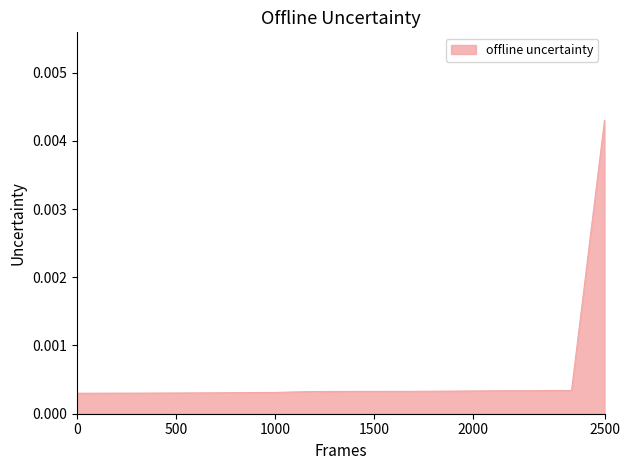

Does the chart display data point markers on the line(s)?

No